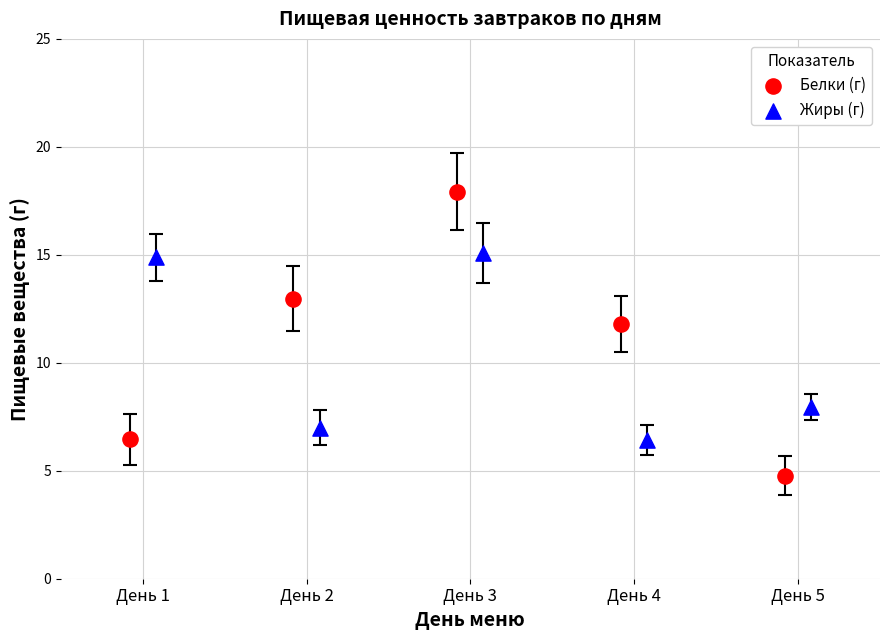

Which series has the widest spread of Y values?

Белки (г)